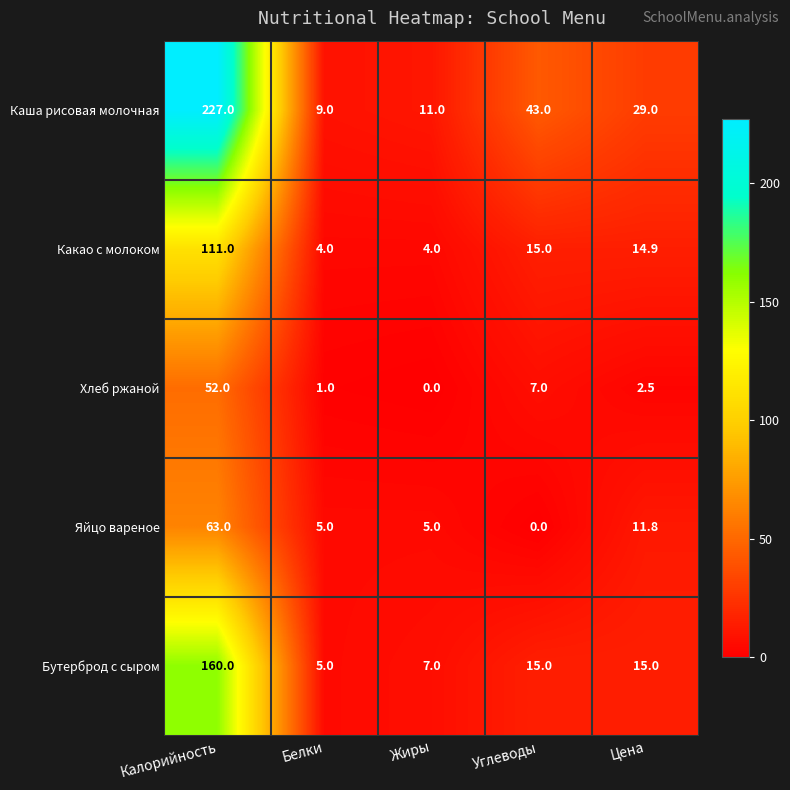

Which series changed the most between Калорийность and Цена?

Каша рисовая молочная